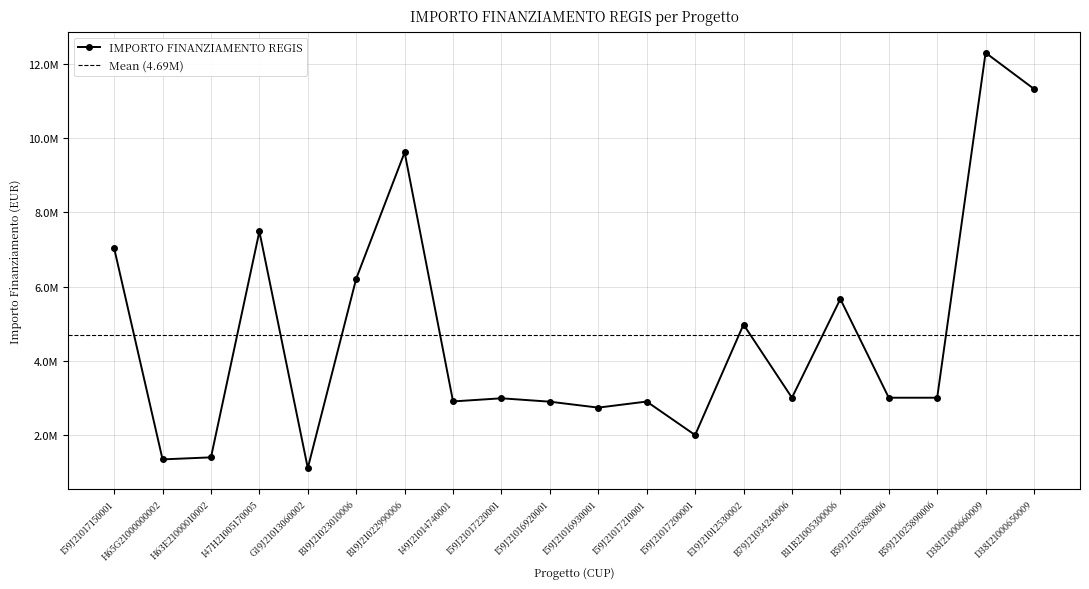

How many lines are shown in the chart?

1